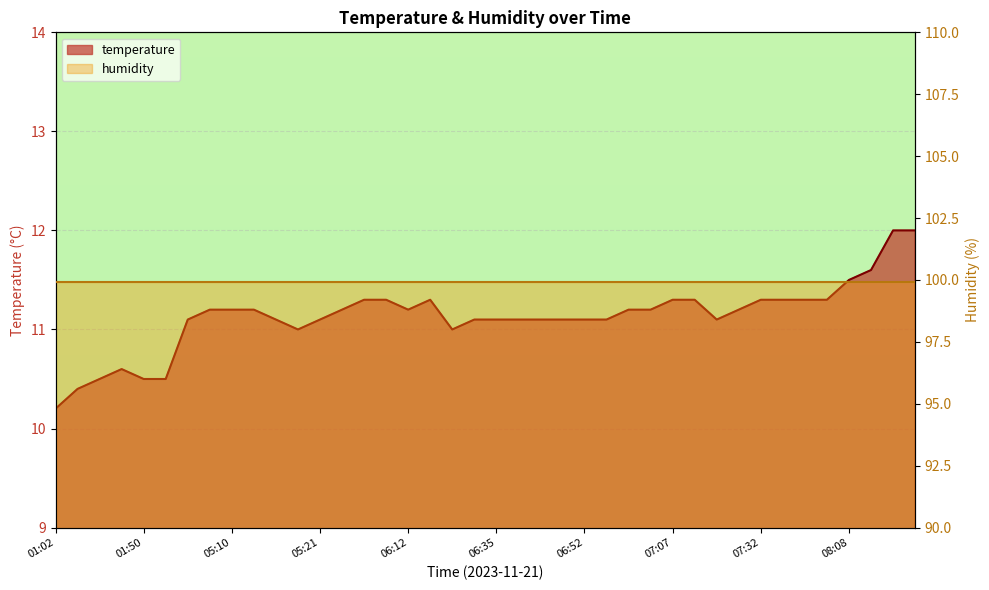

Rank the categories by value from highest to lowest.

09:07, 09:10, 08:42, 08:08, 05:27, 05:56, 06:16, 07:07, 07:10, 07:32, 07:35, 07:38, 07:41, 05:07, 05:10, 05:13, 05:24, 06:12, 07:02, 07:04, 07:19, 04:54, 05:16, 05:21, 06:32, 06:35, 06:38, 06:47, 06:49, 06:52, 06:59, 07:16, 05:19, 06:26, 01:46, 01:40, 01:50, 02:28, 01:09, 01:02